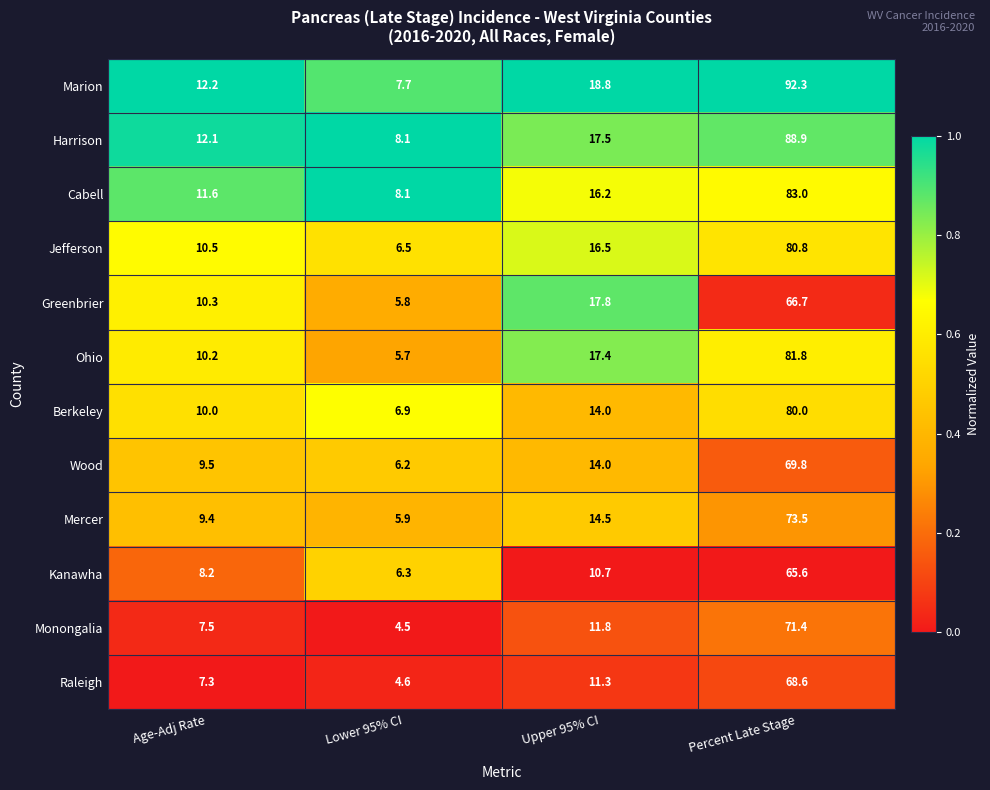

What is the approximate value of Kanawha at Lower 95% CI?

6.3